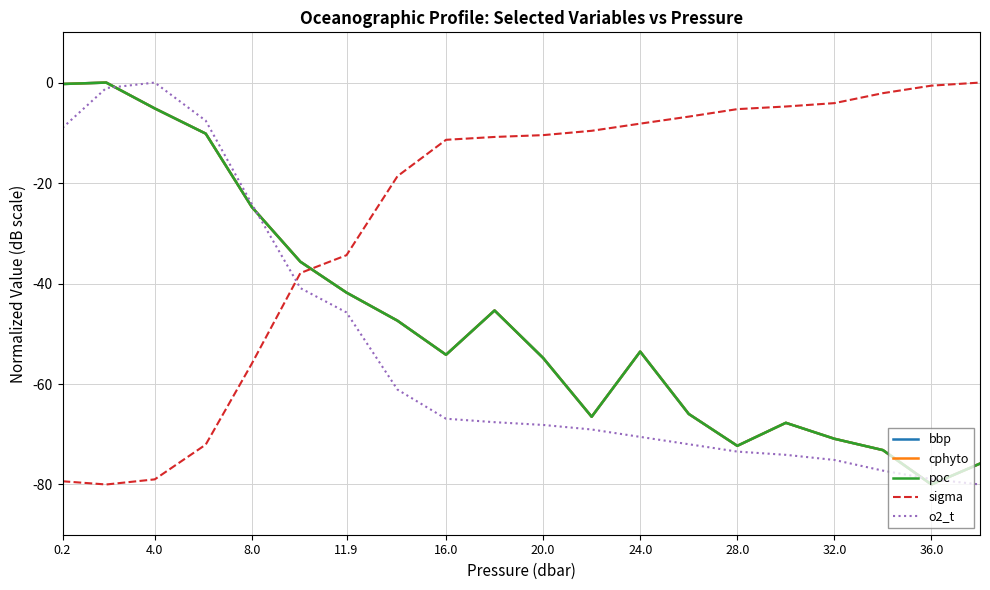

Which series has the largest total across all categories?

sigma